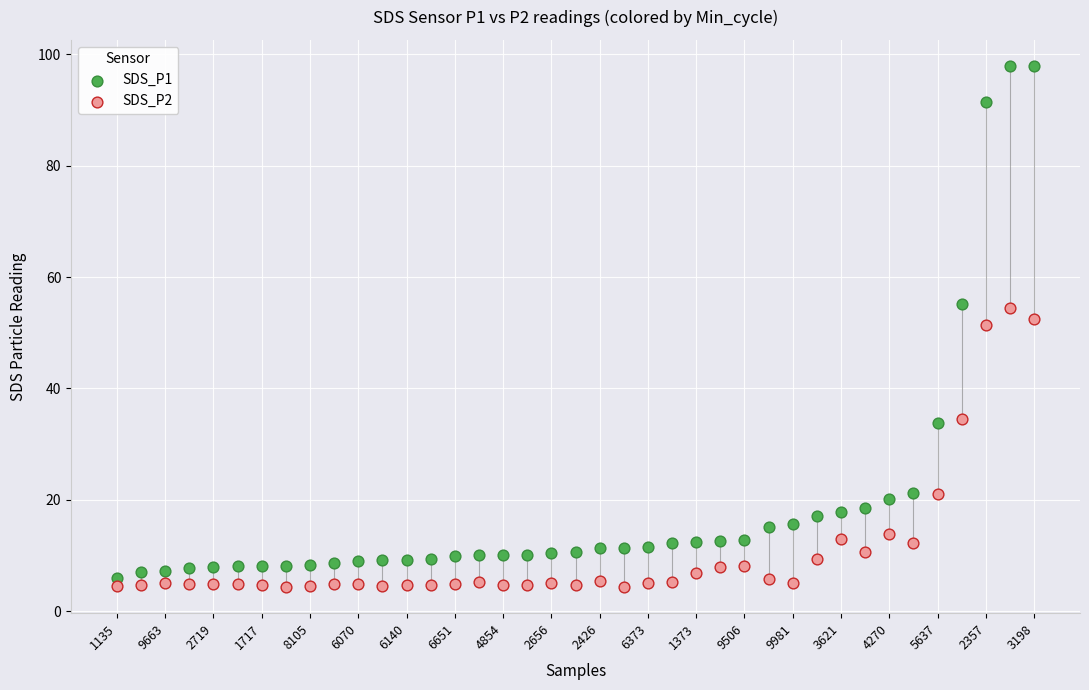

Which series has the widest spread of Y values?

SDS_P1